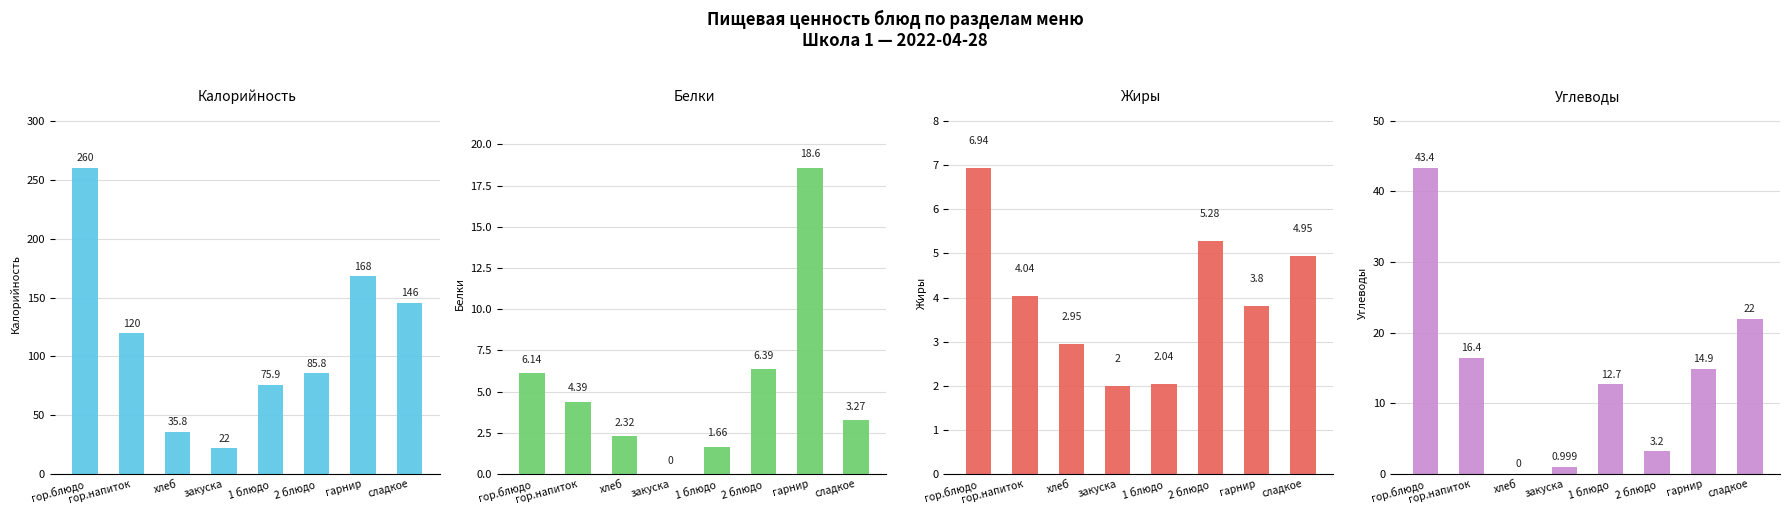

Is the value of Белки at гарнир greater than the value of Калорийность at гарнир?

No